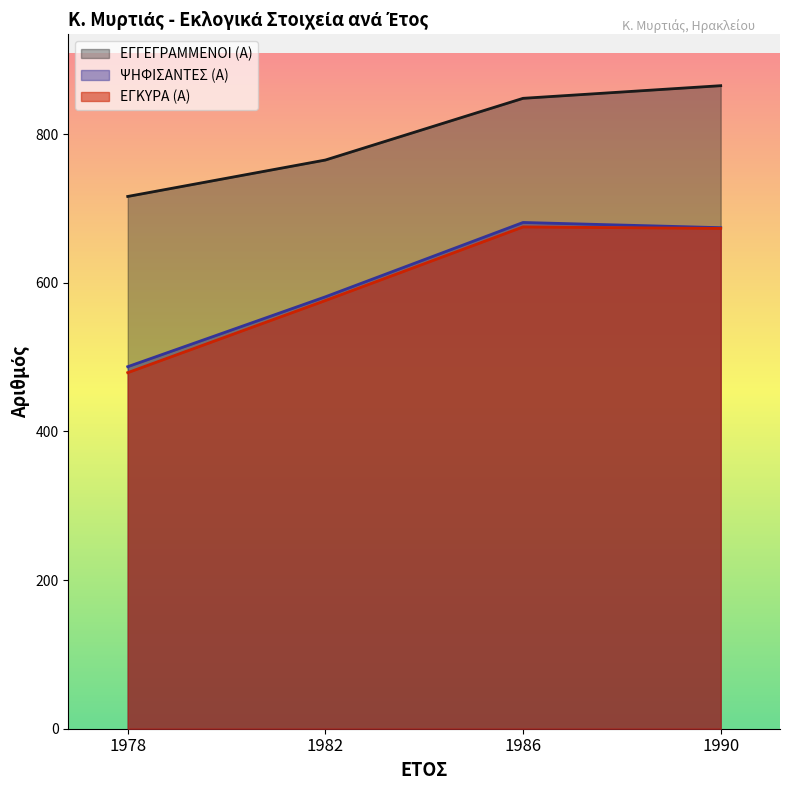

Does the chart display data point markers on the line(s)?

No